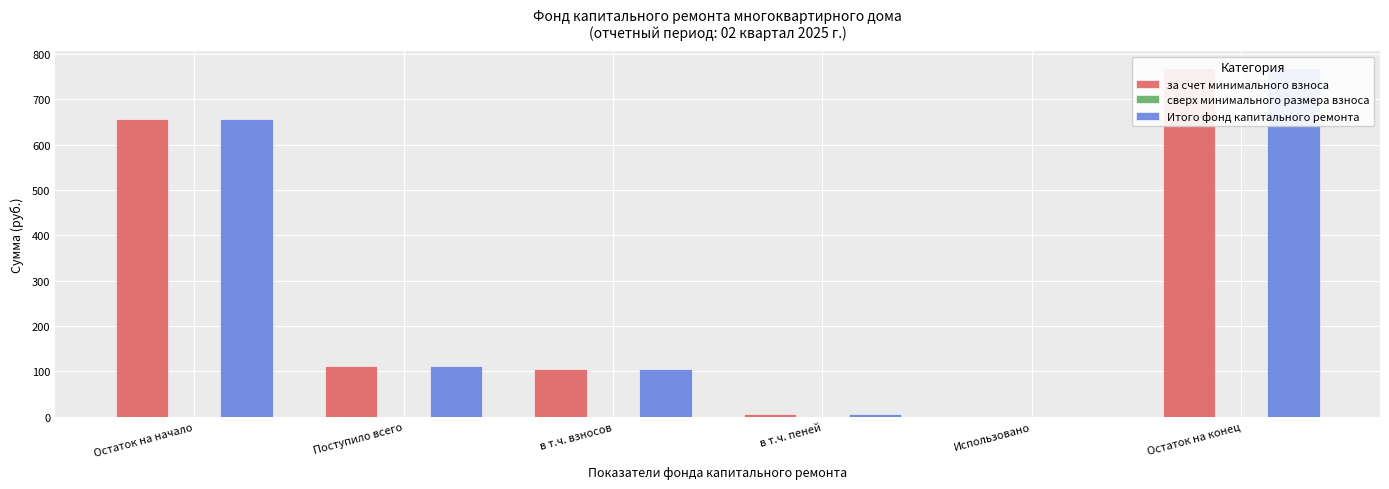

What is the difference between the highest and lowest values at Остаток на начало?

655.4